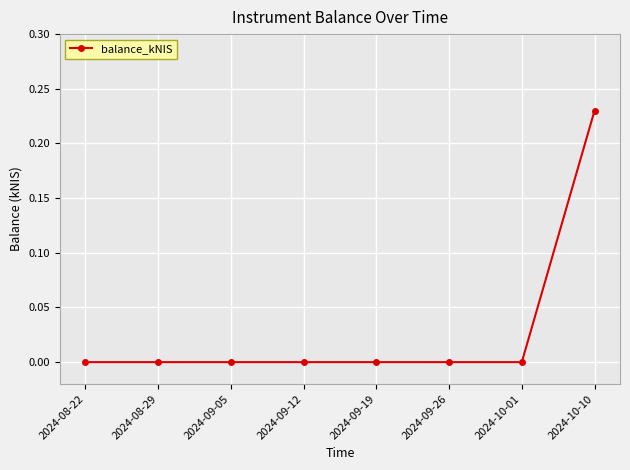

What is the label of the 1st point from the right?

2024-10-10